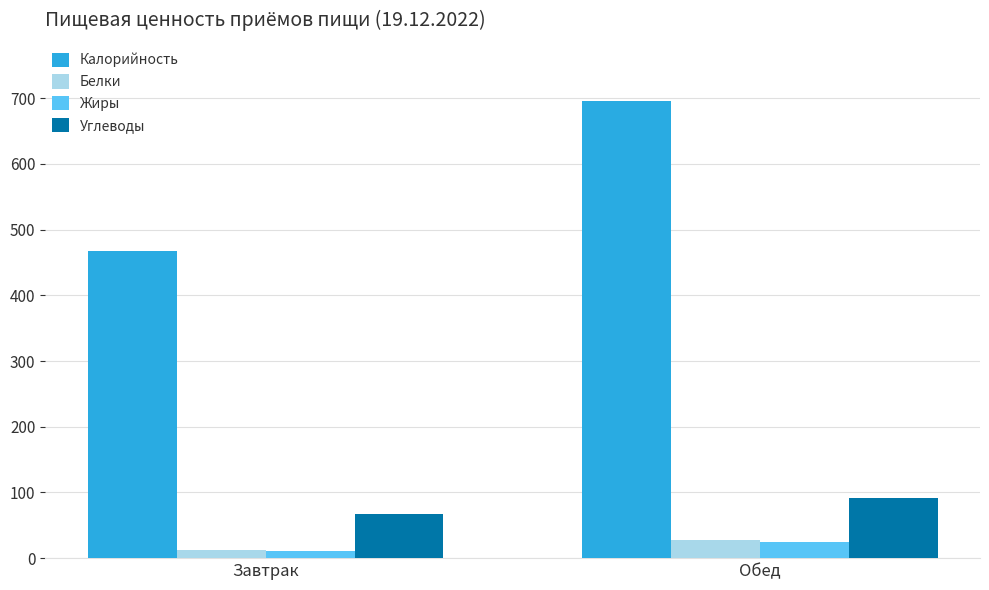

The Калорийность series shows 943.5 at Обед. True or false?

False